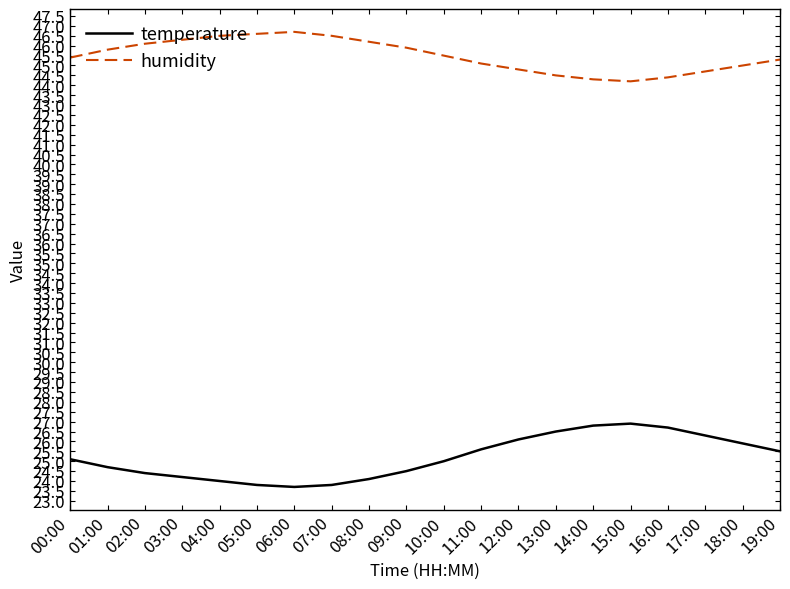

What is the total value across all series at 02:00?

70.5